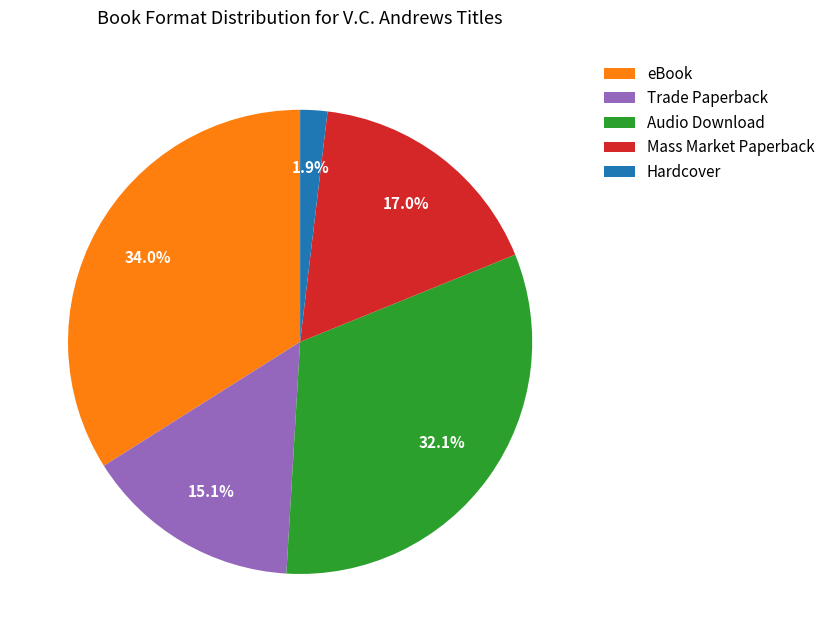

What is the ratio of the value at Hardcover to the value at Trade Paperback?

0.1